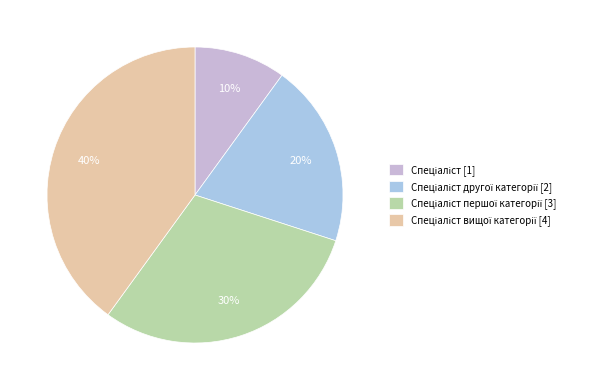

To the nearest percent, what is the average slice percentage?

25%